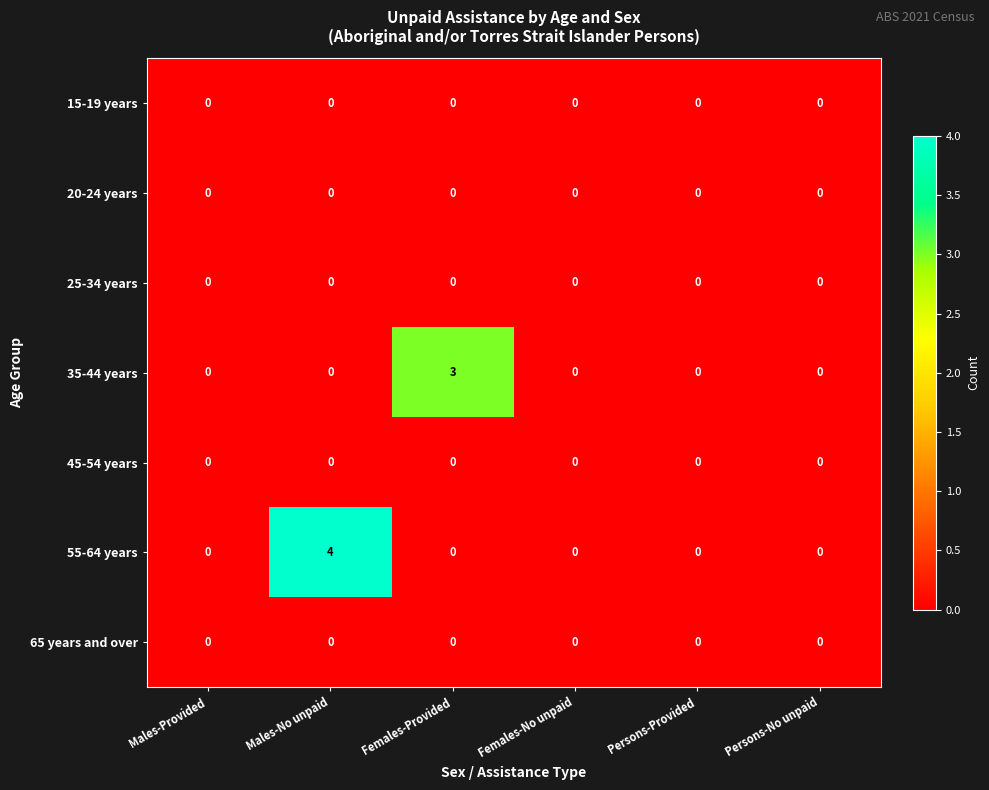

At how many categories does at least one series exceed 1?

2